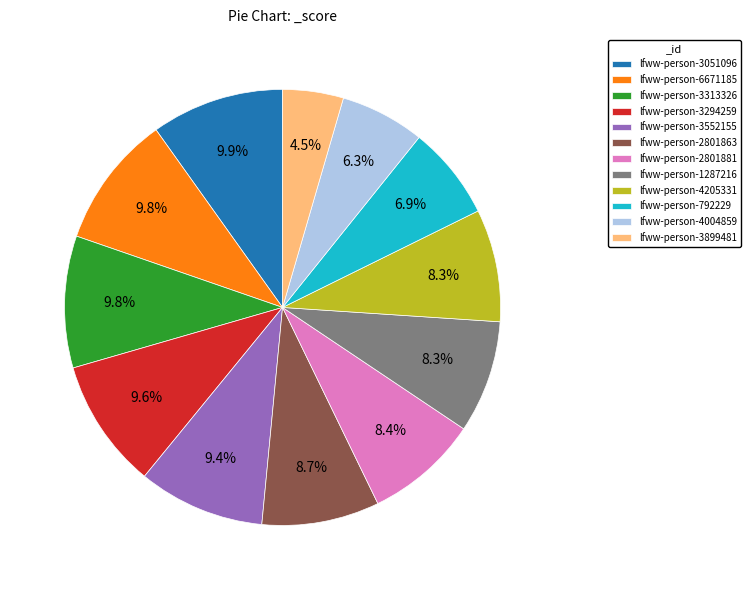

Approximately how many times larger is the value at lfww-person-2801863 compared to lfww-person-792229?

1.3